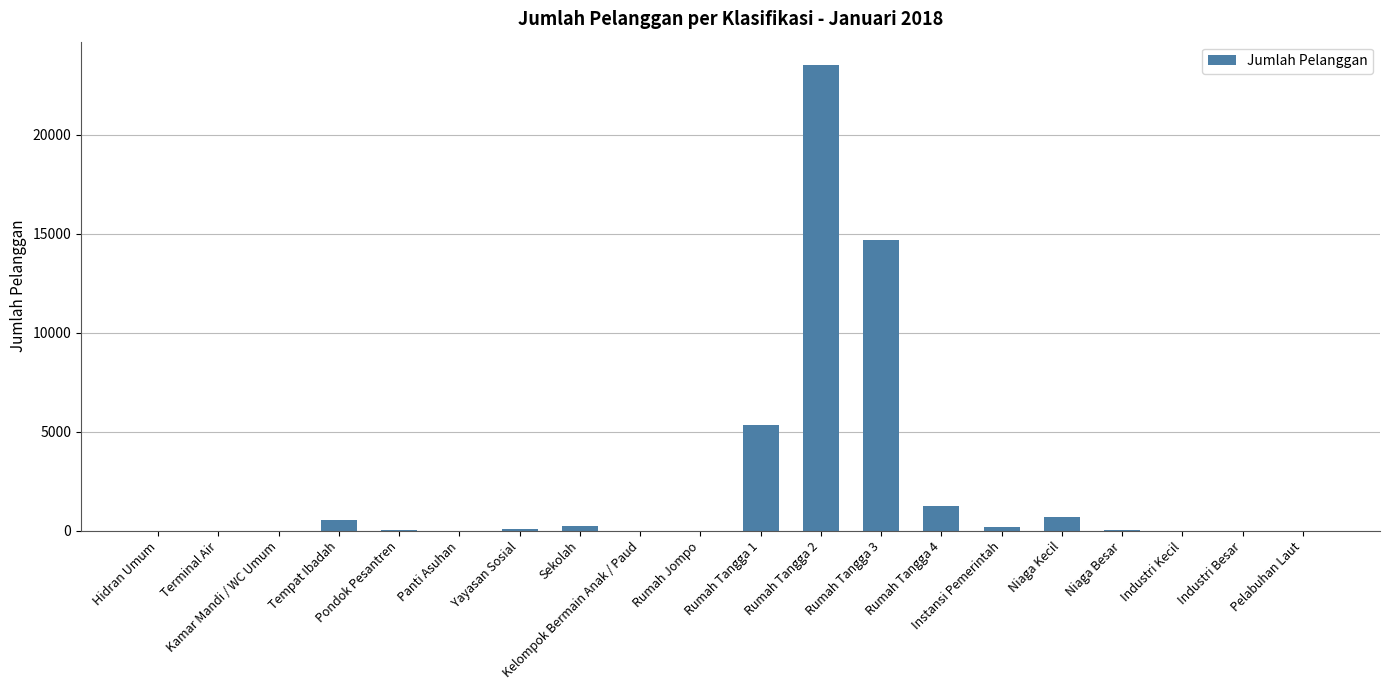

What is the maximum value shown in the chart?

23526